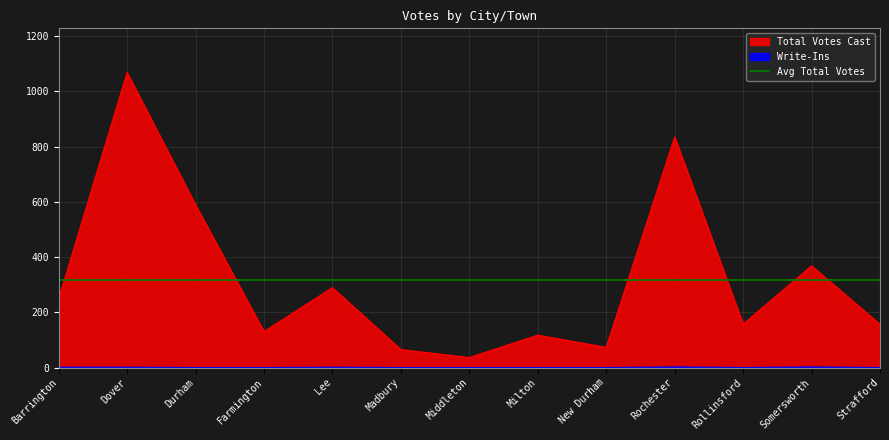

Is the value of Total Votes Cast at Rollinsford greater than the value of Write-Ins at Middleton?

Yes